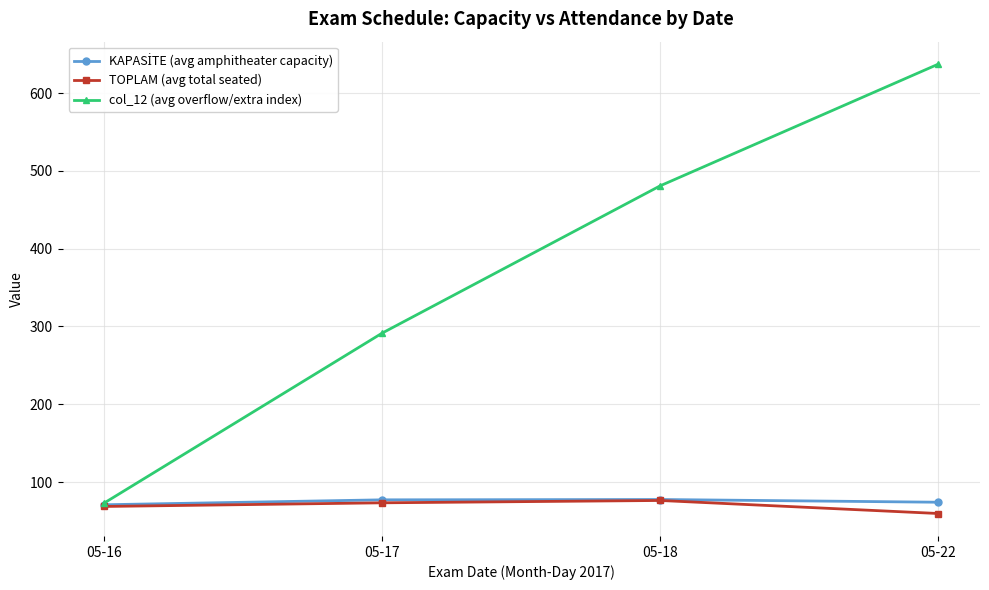

How many lines are shown in the chart?

3